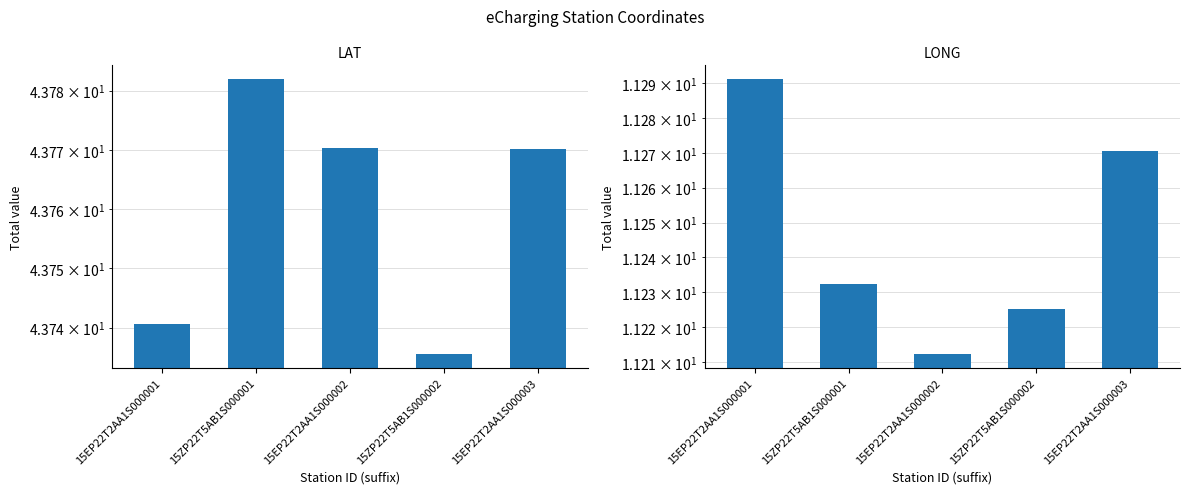

How many bars are there in total?

10